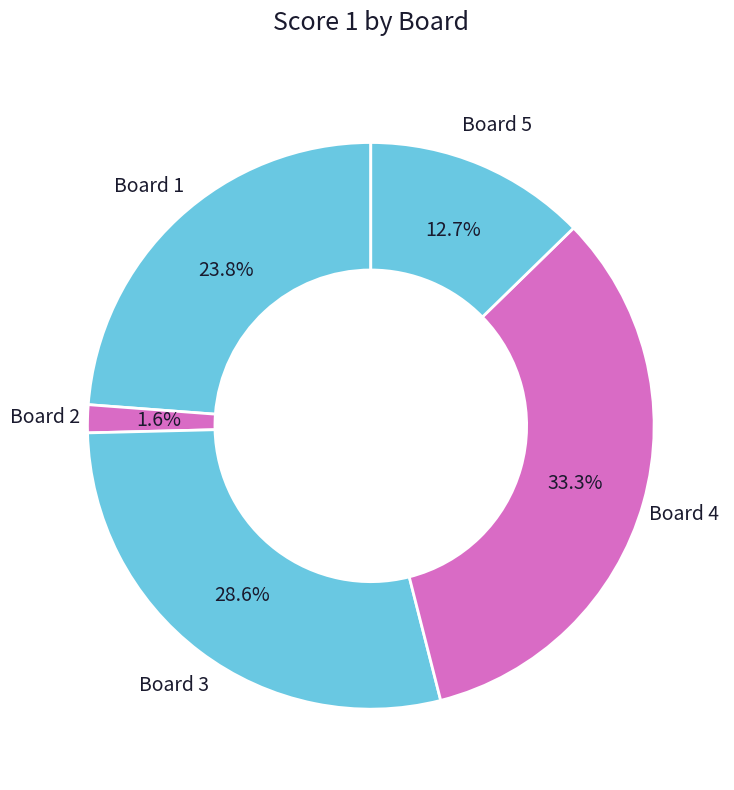

Approximately how many times larger is the value at Board 1 compared to Board 3?

0.8